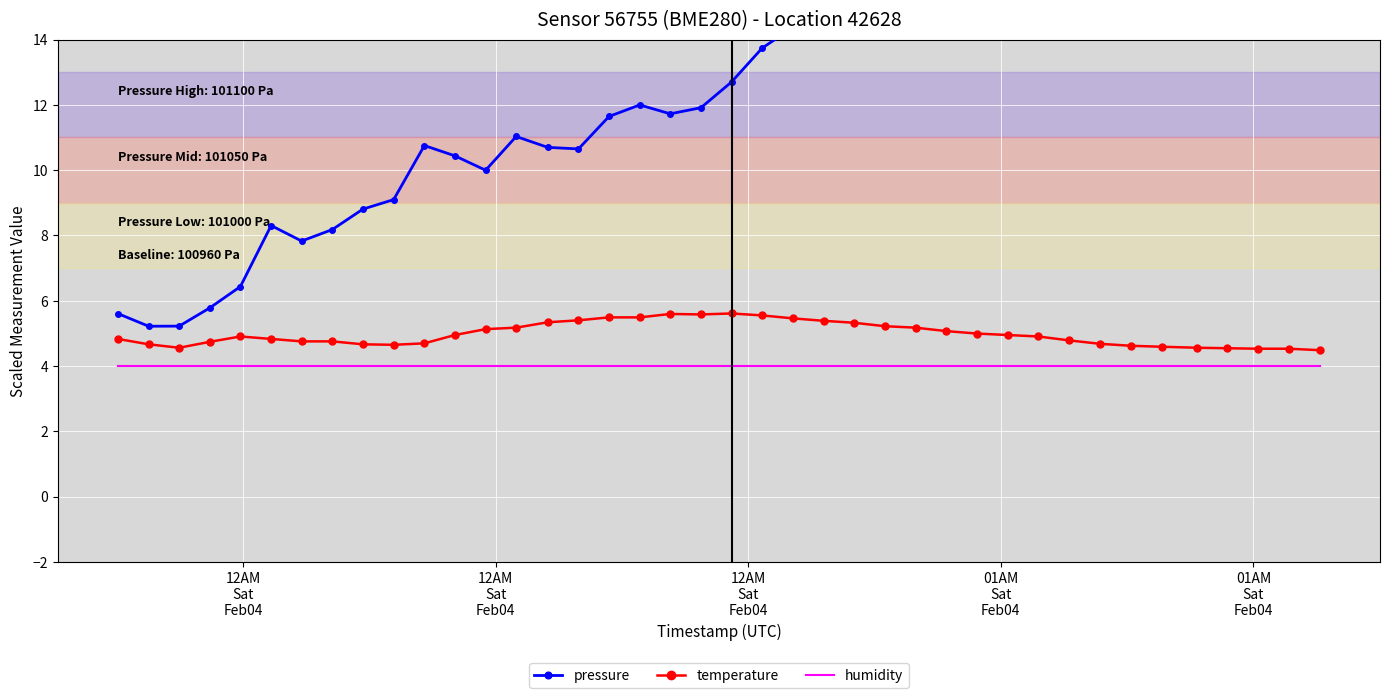

True or false: humidity and temperature cross at least once.

False